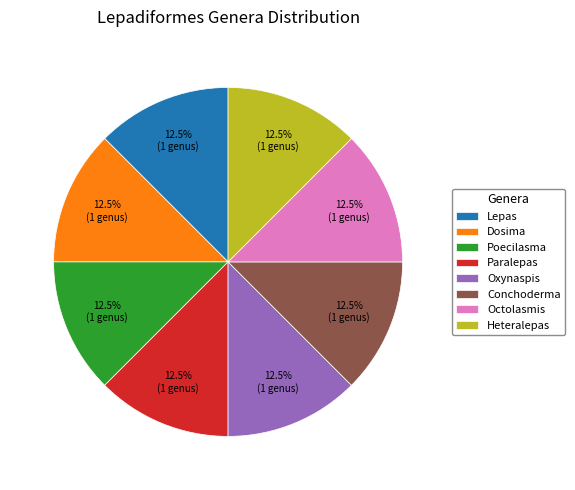

What percentage is NOT represented by Lepas?

87.5%